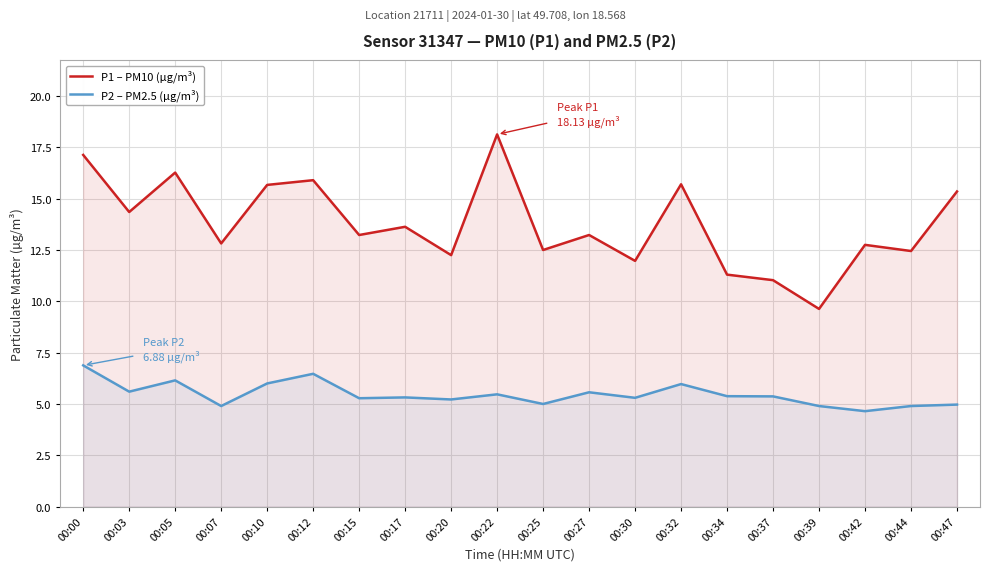

Does the chart have visible grid lines?

Yes